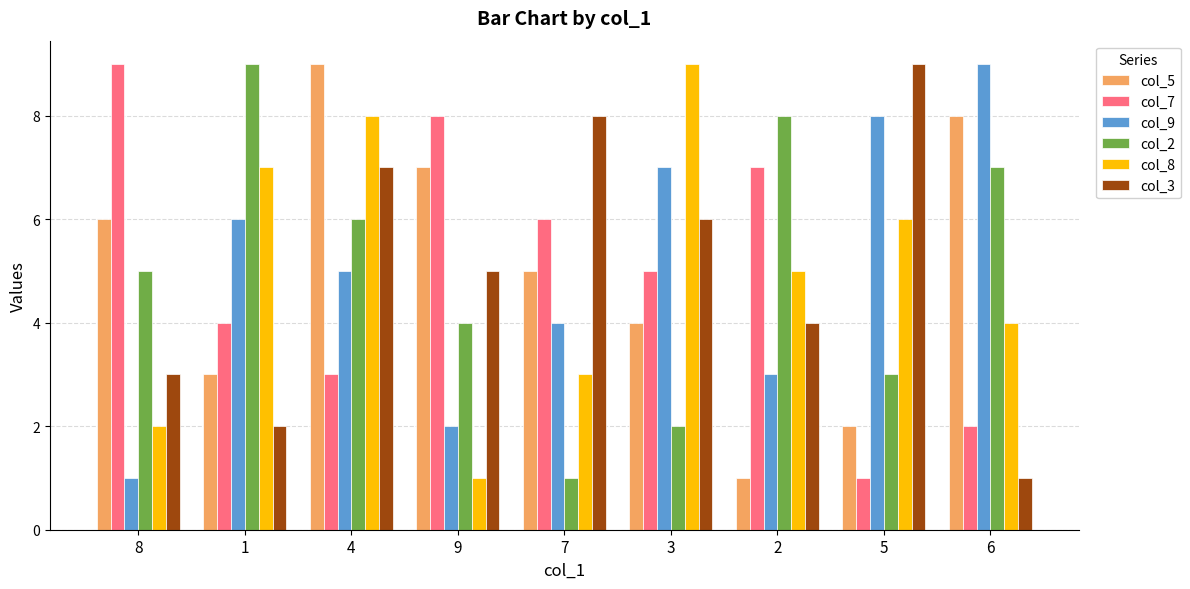

What is the difference between the maximum and second lowest values in the col_2 series?

7